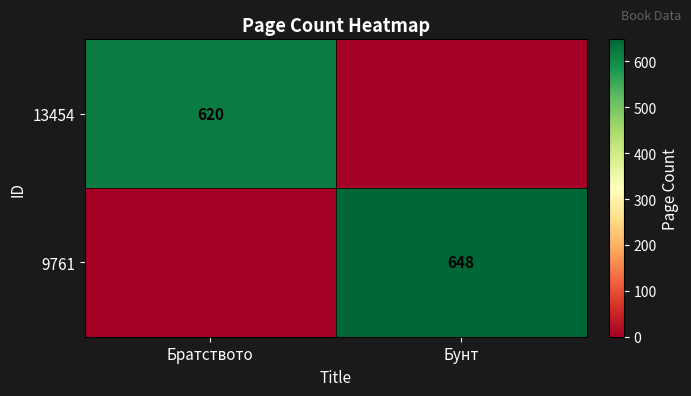

The 9761 series shows 648 at Бунт. True or false?

True